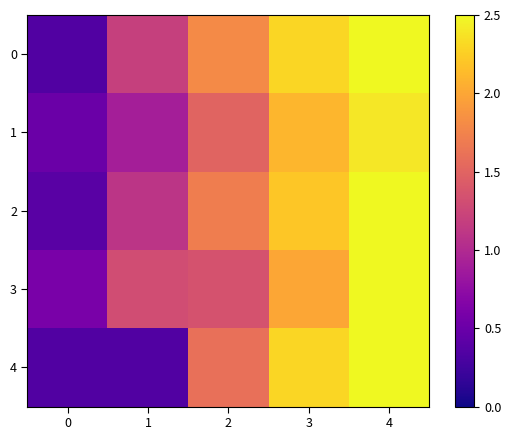

Which series changed the most between 2 and 3?

4